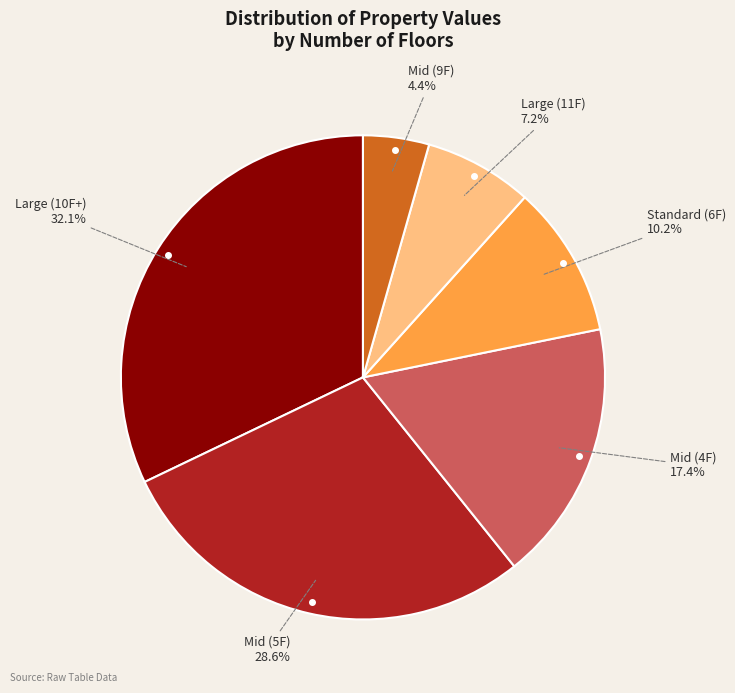

What is the ratio of the value at Standard (6F) to the value at Mid (5F)?

0.4